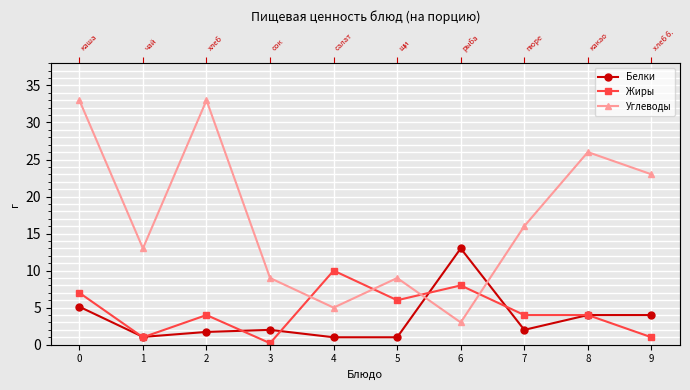

What is the lowest value of the Жиры series?

0.2